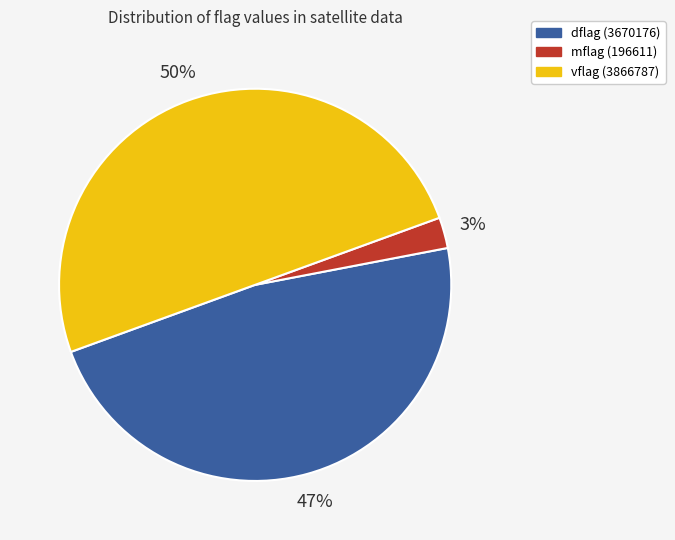

How many slices are in this pie chart?

3